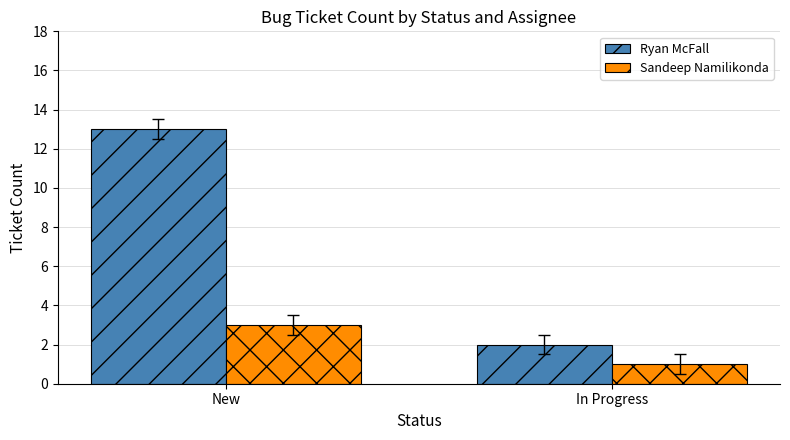

Which label corresponds to the largest value in the chart?

New